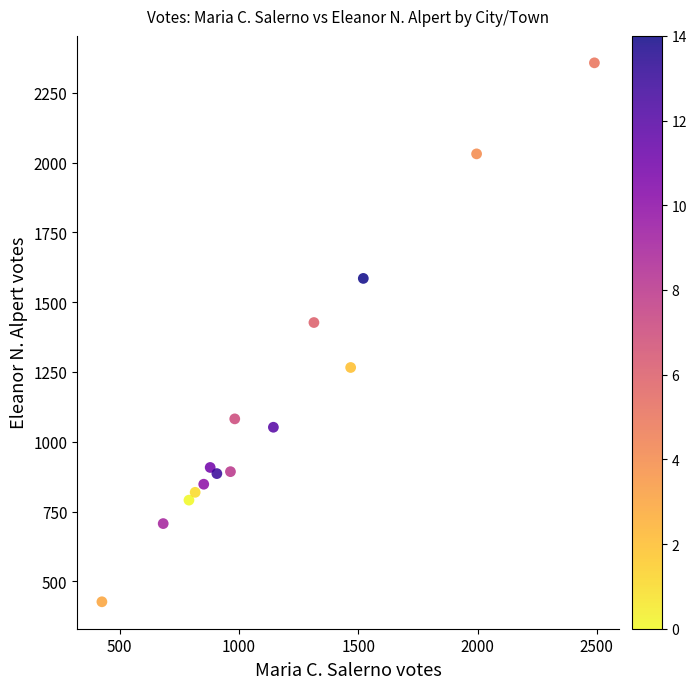

What Y value in the scatter plot is closest to 1392?

1427